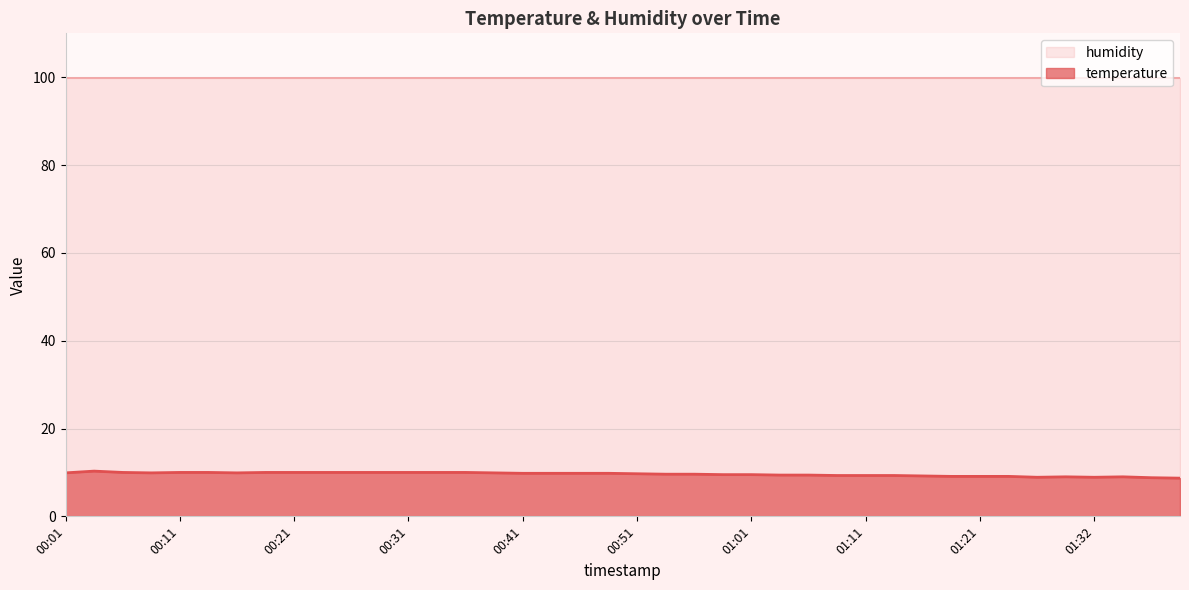

The value at 01:21 is 4.9. True or false?

False